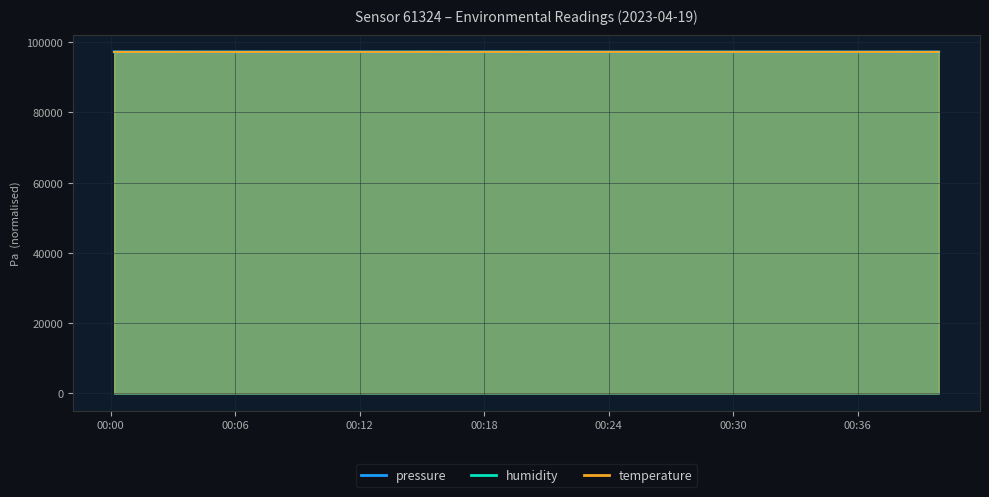

At which category is the sum across all series the highest?

2023-04-19T00:18:59